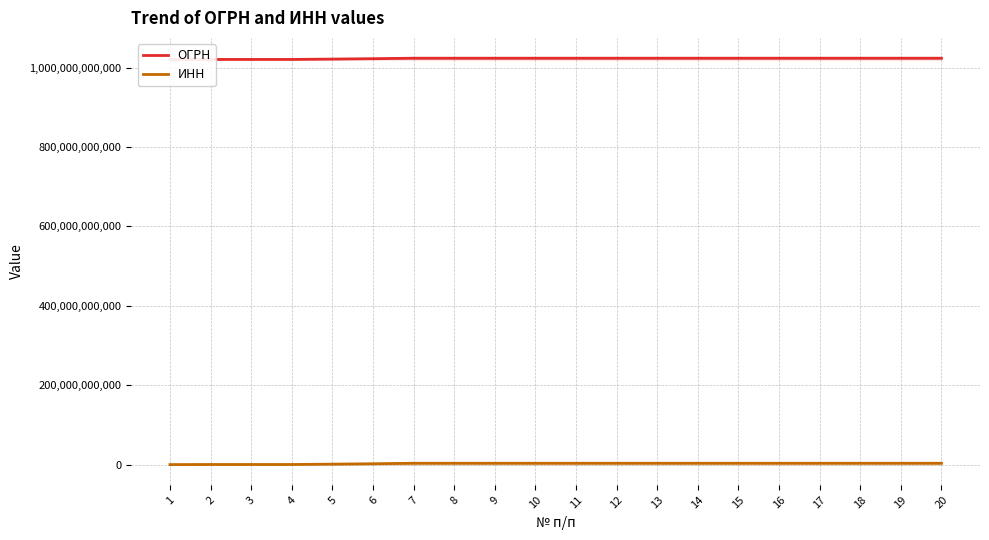

Reading left to right, what are all the values shown in this chart?

ОГРН: 1020100704337	1020300817217	1020300859721	1020300874670	1021201650293	1022200556597	1023404965396	1023405167532	1023405168544	1023405373111	1023405561398	1023405568042	1023405577360	1023405580241	1023405762280	1023405767406	1023405768099	1023405770156	1023405770959	1023405773093
ИНН: 104009255	318010716	320002688	321003564	1206003864	2204010360	3410103213	3415008806	3423017177	3405008405	3404004581	3416031090	3427005937	3416090539	3401004230	3401004248	3406005608	3419007176	3420008343	3417003715